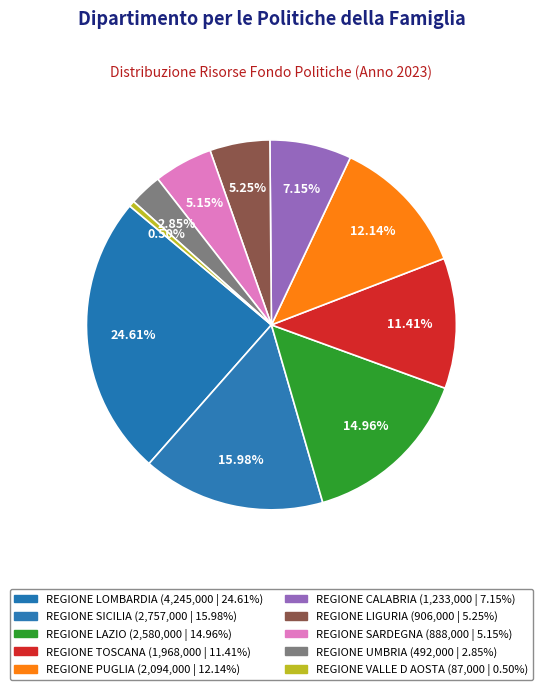

Do REGIONE SARDEGNA and REGIONE UMBRIA together represent more than half of the pie?

No